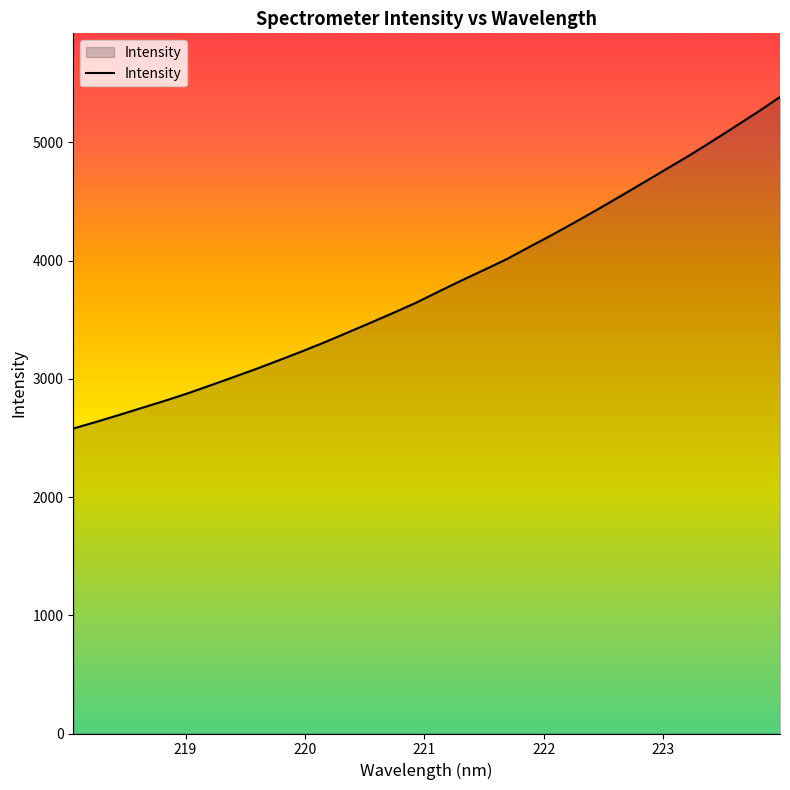

What is the greatest value displayed?

5383.3